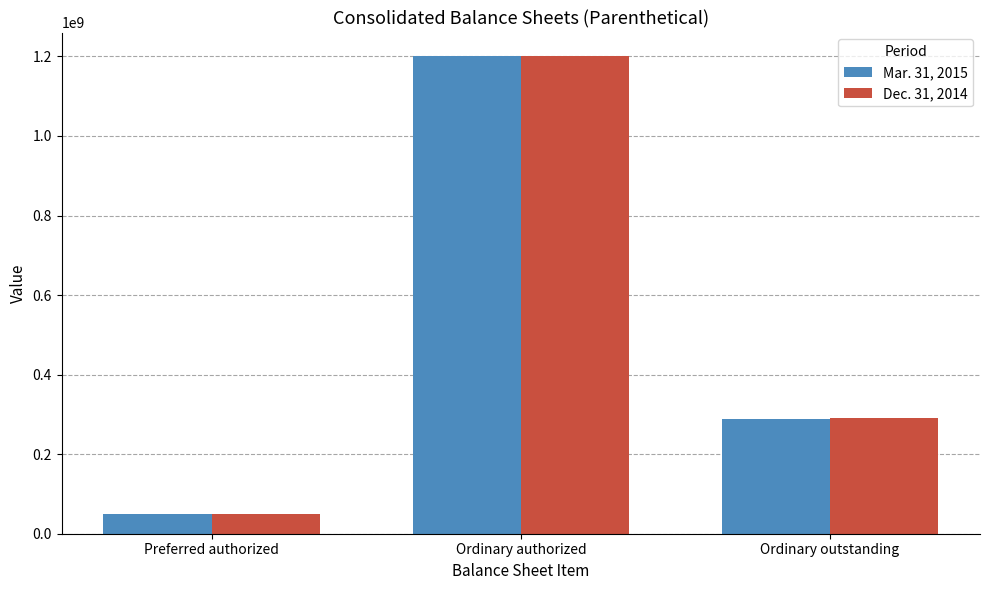

What is the total value across all series at Preferred authorized?

100000000